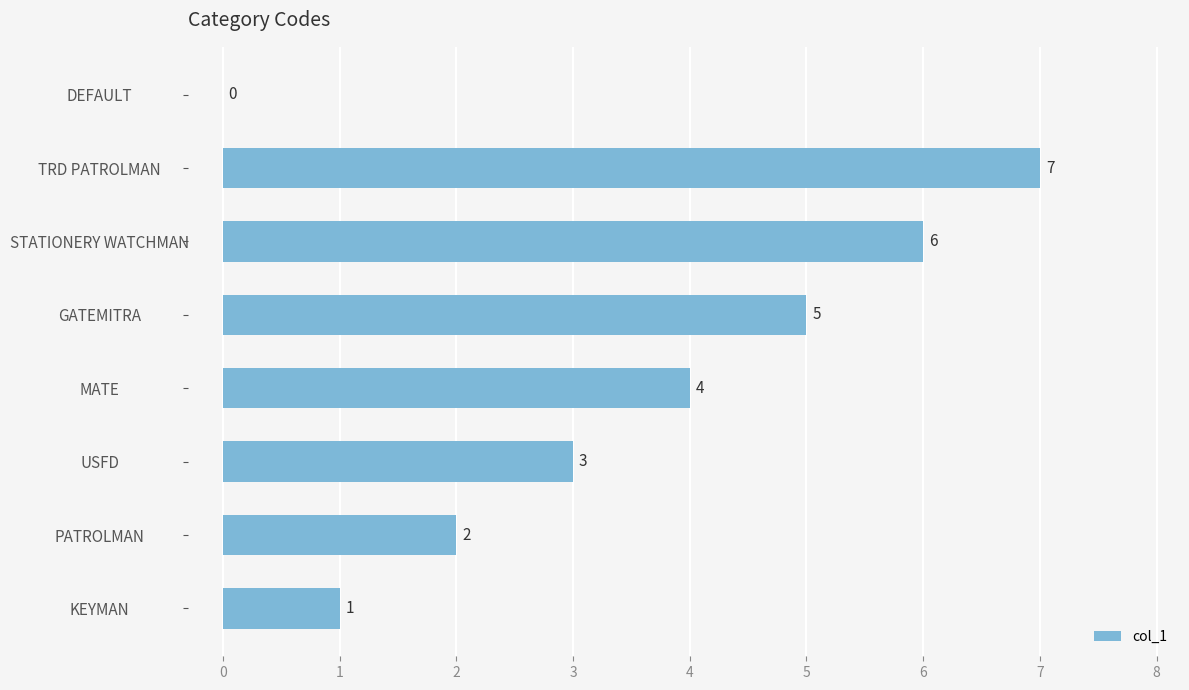

What is the maximum value shown in the chart?

7